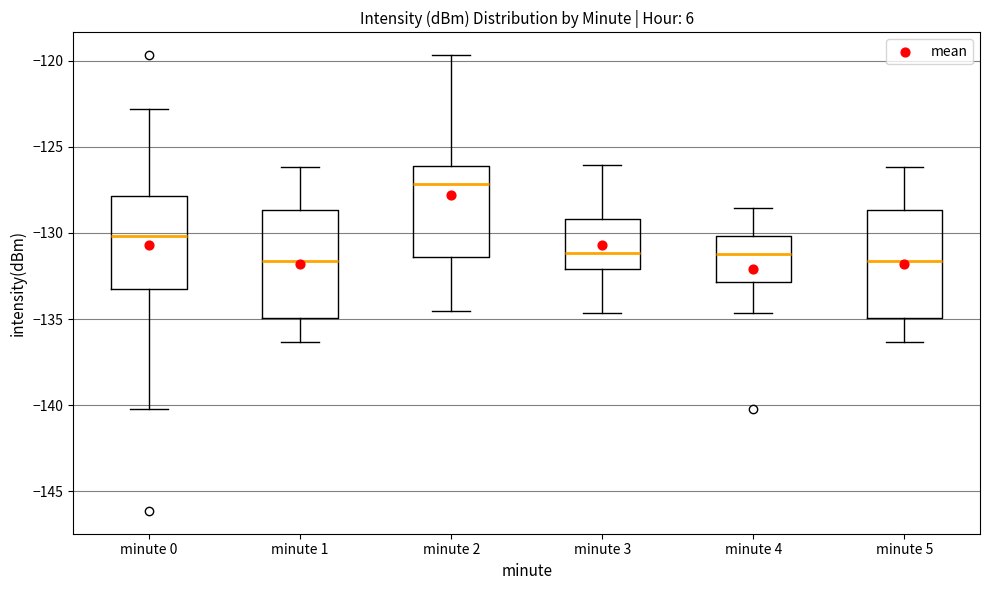

Where does the lower whisker of the box for minute 5 end on the y-axis? The values are not printed on the chart, so give them approximately, as read against the axis.

-136.5